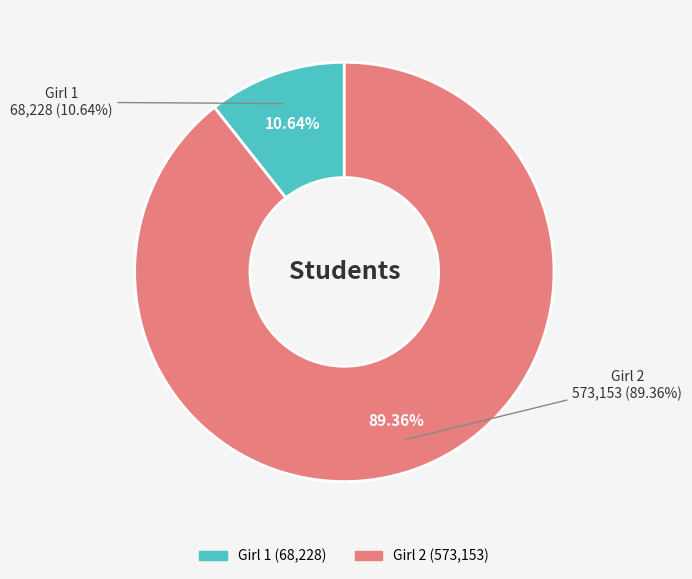

Rank the categories by value from lowest to highest.

Girl 1, Girl 2